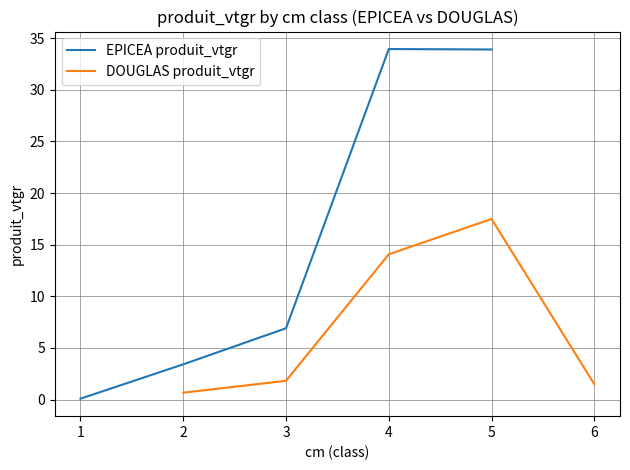

Reading right to left, extract all data points from this chart.

EPICEA produit_vtgr: 33.9	34.0	6.9	3.4	0.1
DOUGLAS produit_vtgr: 1.5	17.5	14.1	1.8	0.7